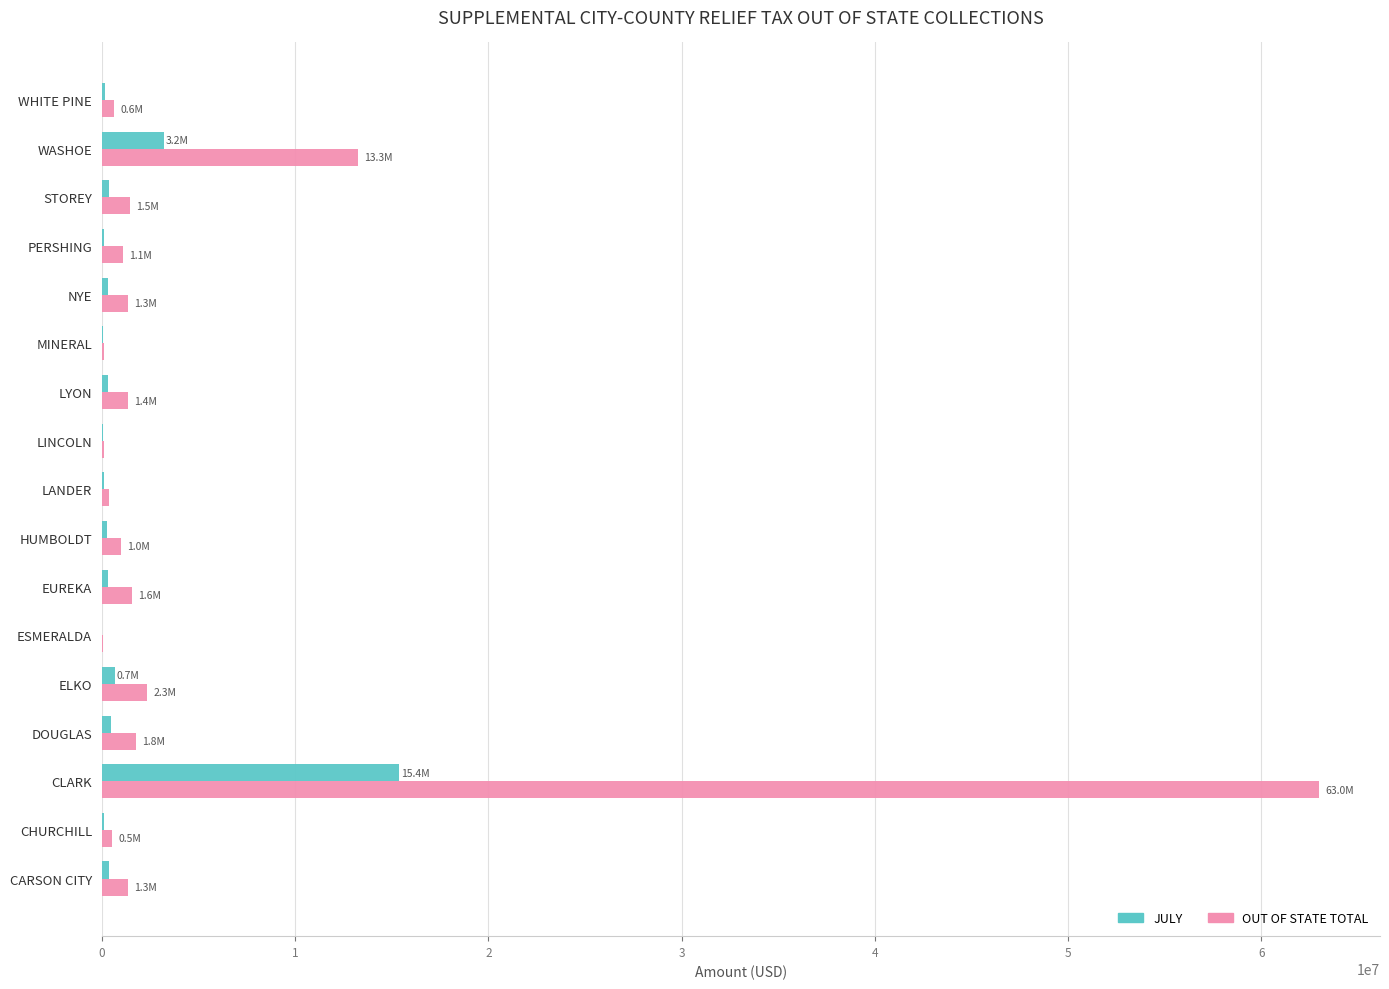

Which series has the largest total across all categories?

OUT OF STATE TOTAL